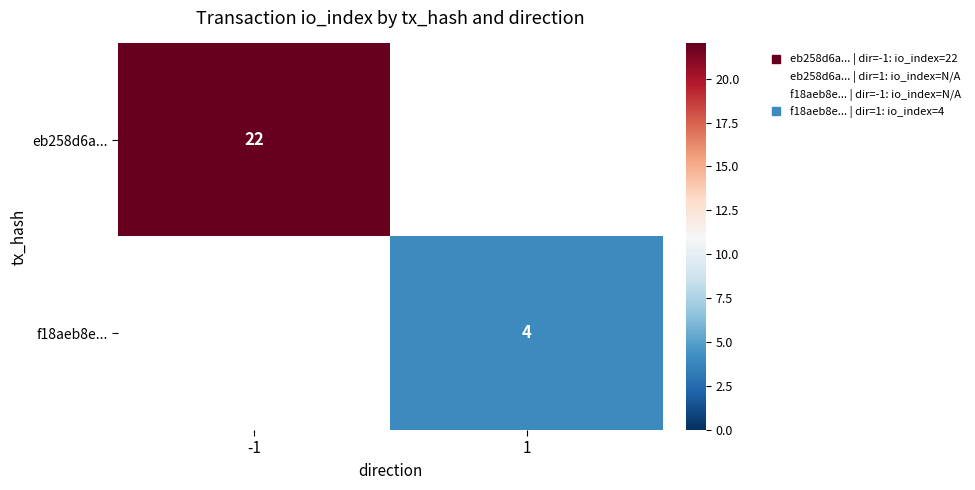

List the series in order of their overall mean, highest first.

eb258d6a..., f18aeb8e...